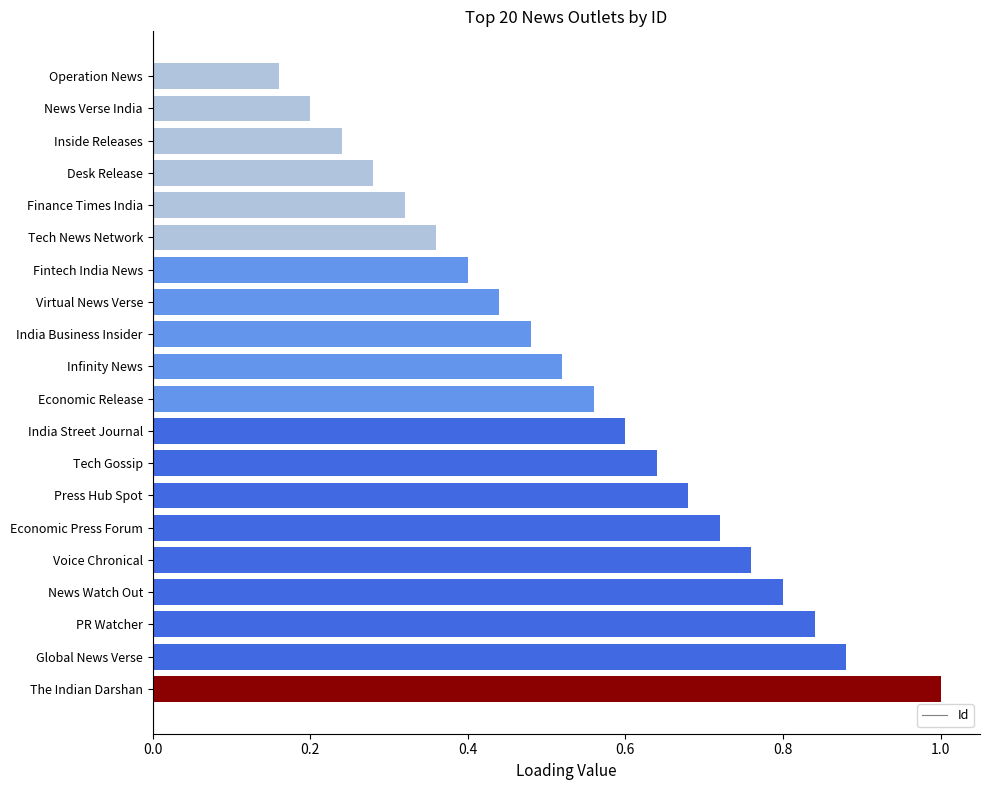

Count the values in the range 0 to 1.

20